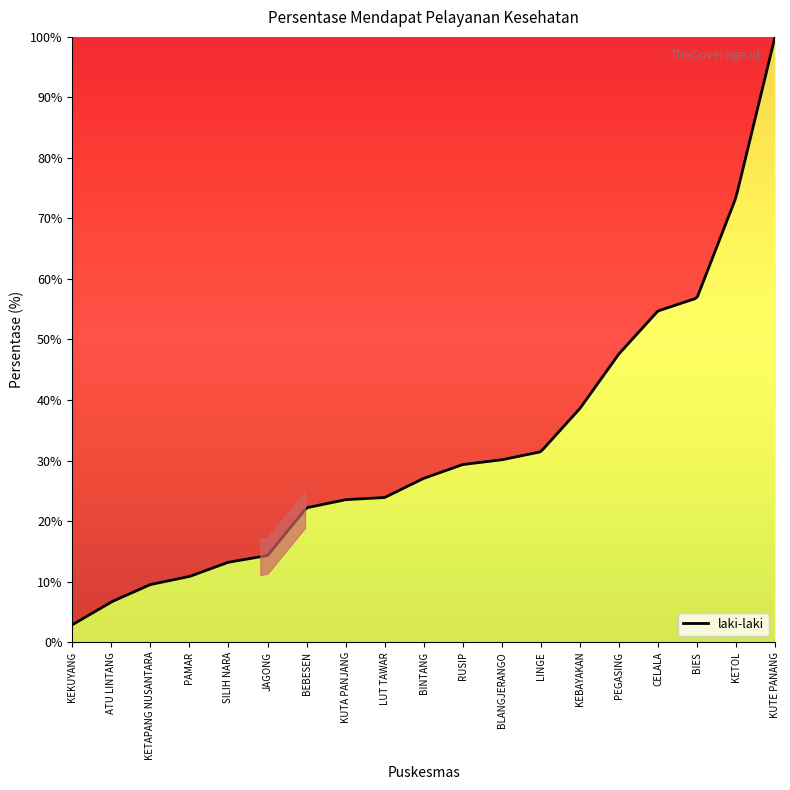

What is the difference between the maximum and minimum values?

97.1